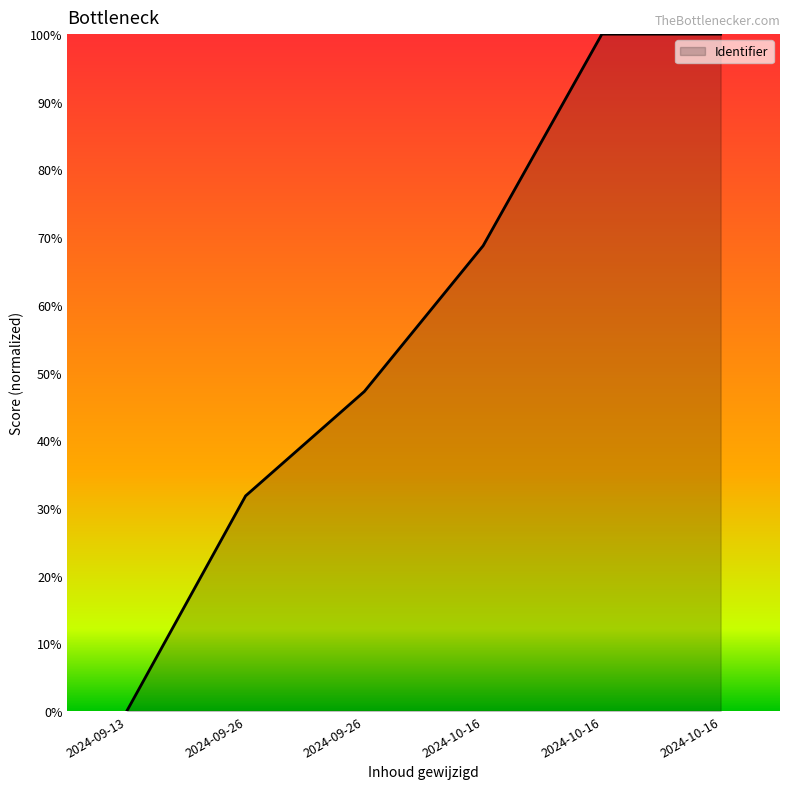

Is it true that the value at 2024-10-16 is 37.9?

False